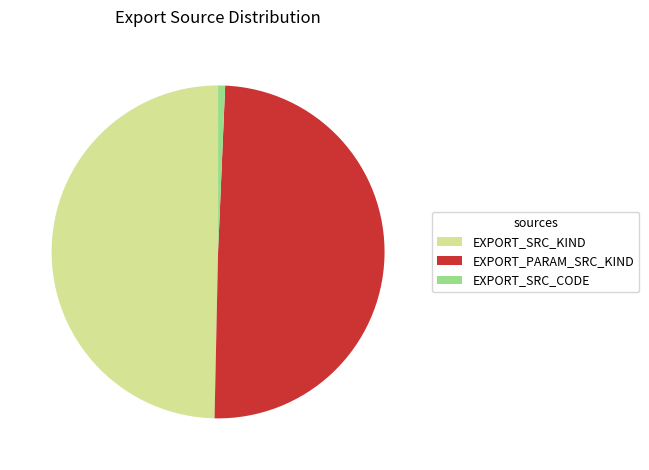

Count the number of slices in the pie.

3